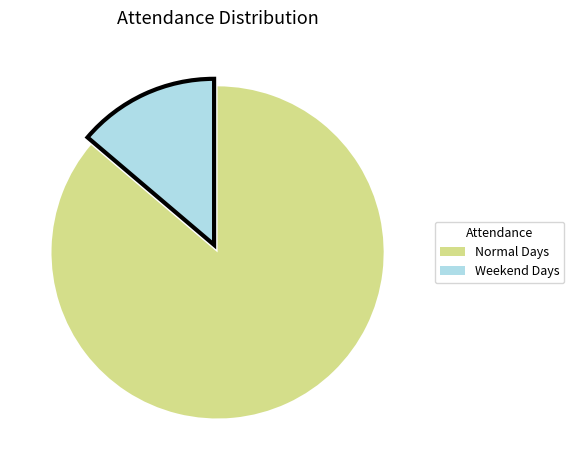

Is there a majority slice in this chart?

Yes